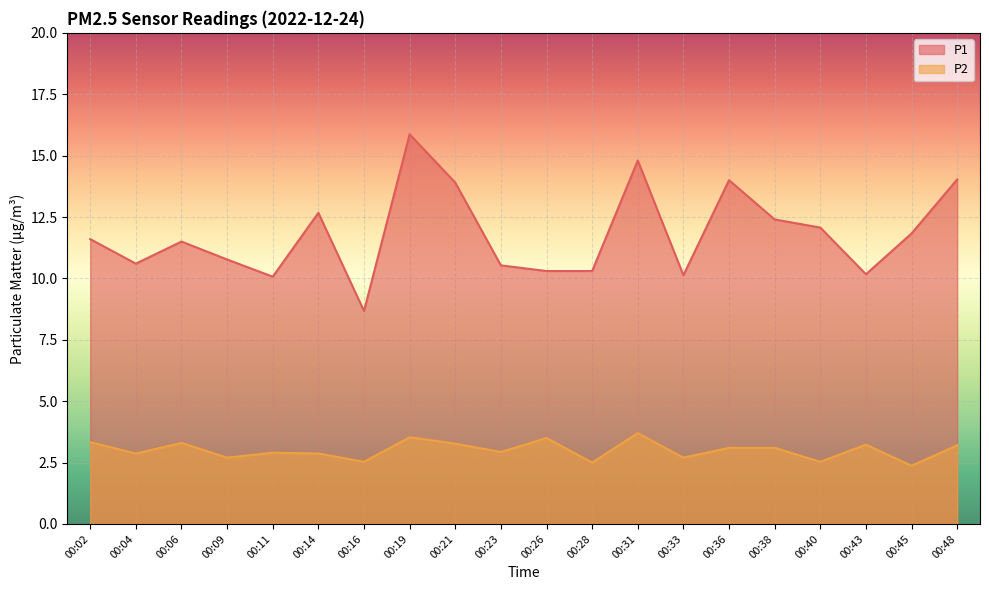

How many data points in P1 are above 11?

11